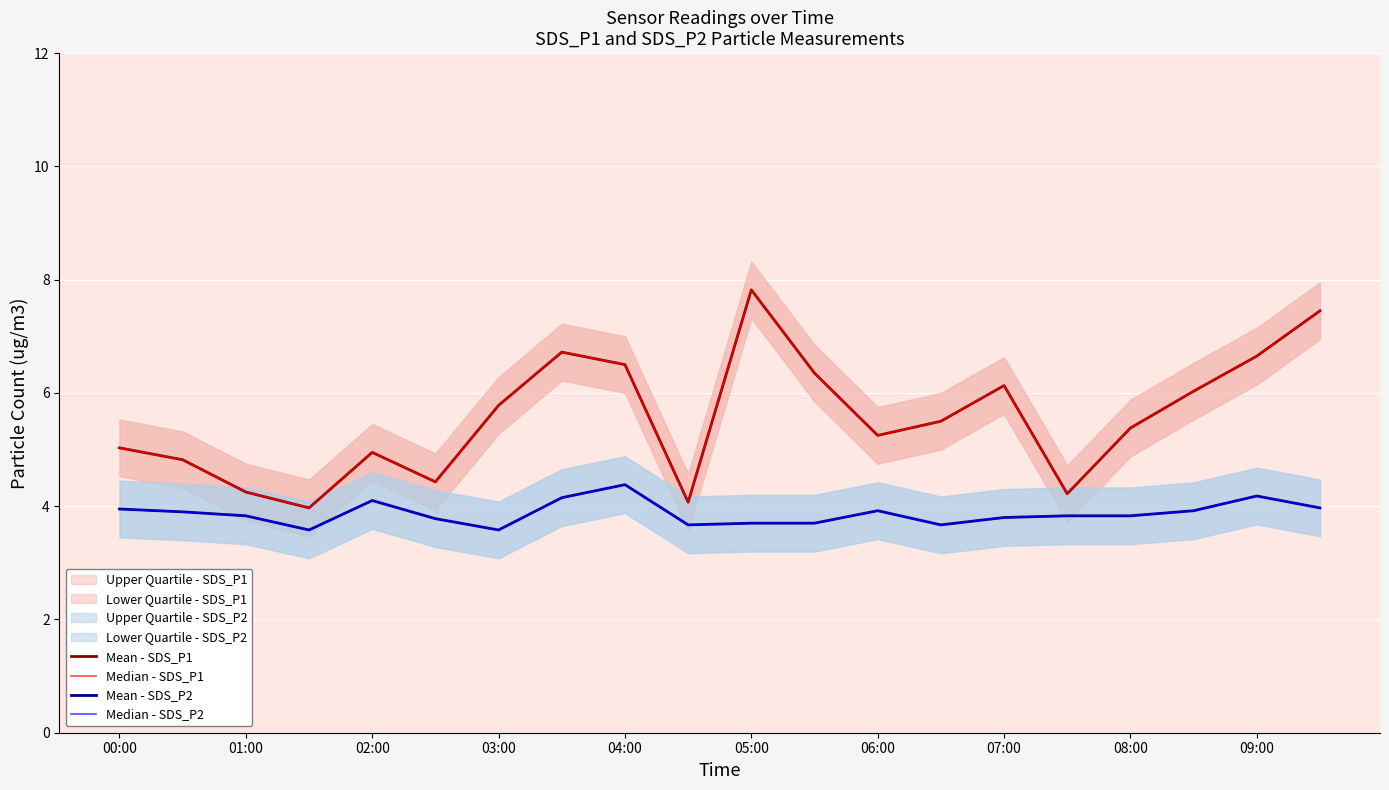

What is the difference between the maximum and minimum values in the Median - SDS_P2 series?

0.8